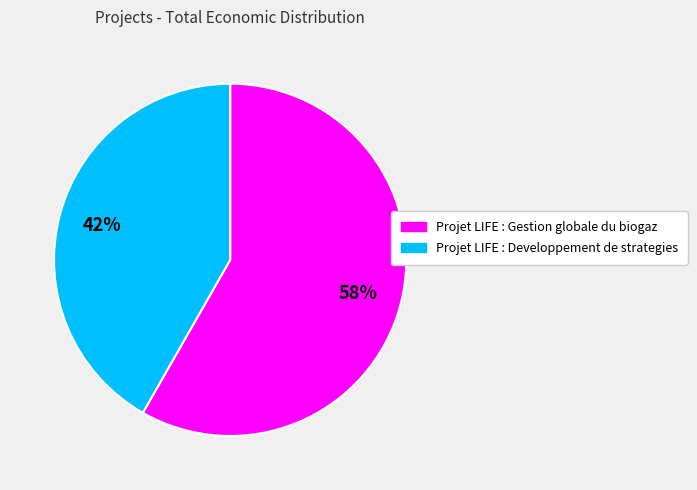

Count the number of slices in the pie.

2